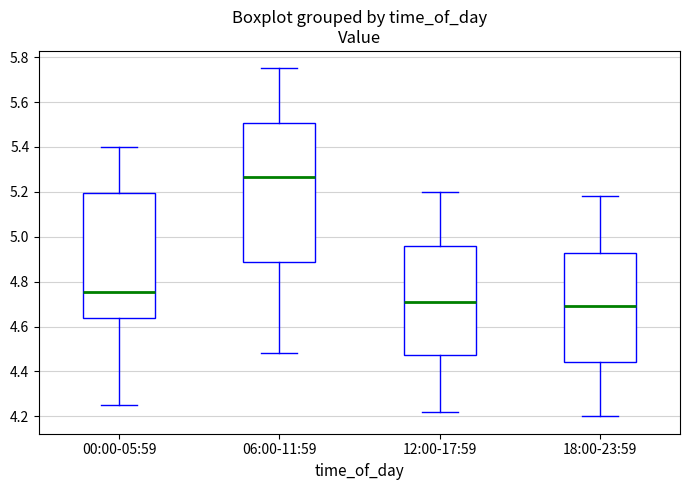

Reading left to right, transcribe this box plot: for each box, give where its median line is, the range the box spans, and where its two whiskers end, as read against the y-axis. The values are not printed on the chart, so give them approximately, as read against the axis.

00:00-05:59: median 4.76, box 4.64 to 5.20, whiskers 4.26 to 5.40
06:00-11:59: median 5.26, box 4.88 to 5.50, whiskers 4.48 to 5.76
12:00-17:59: median 4.72, box 4.48 to 4.96, whiskers 4.22 to 5.20
18:00-23:59: median 4.70, box 4.44 to 4.92, whiskers 4.20 to 5.18